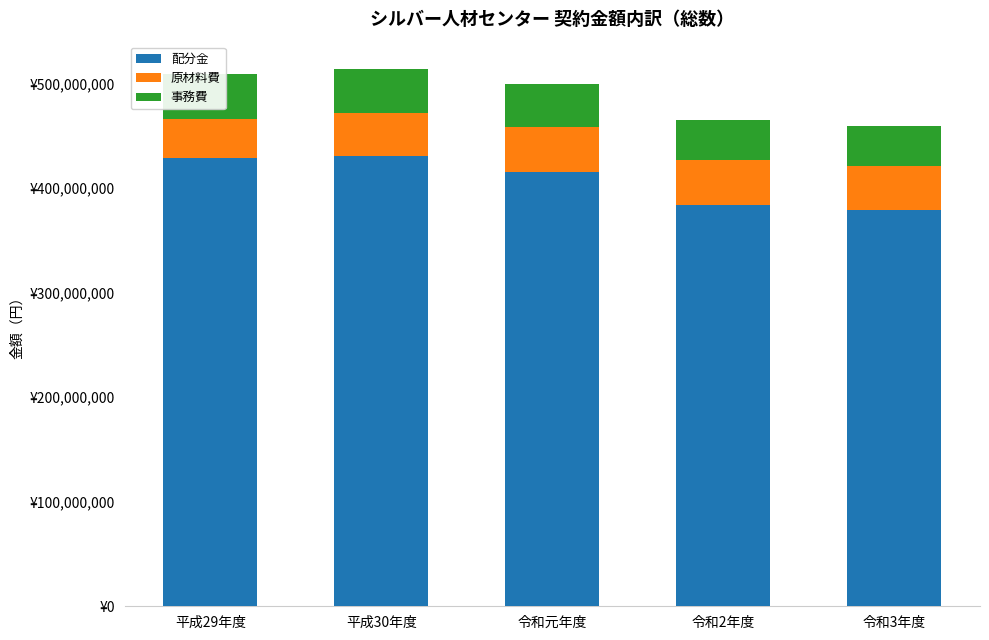

Are the bars horizontal?

No